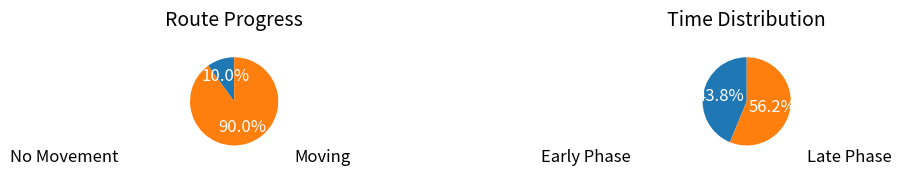

Does 10 represent more than half of the total?

No